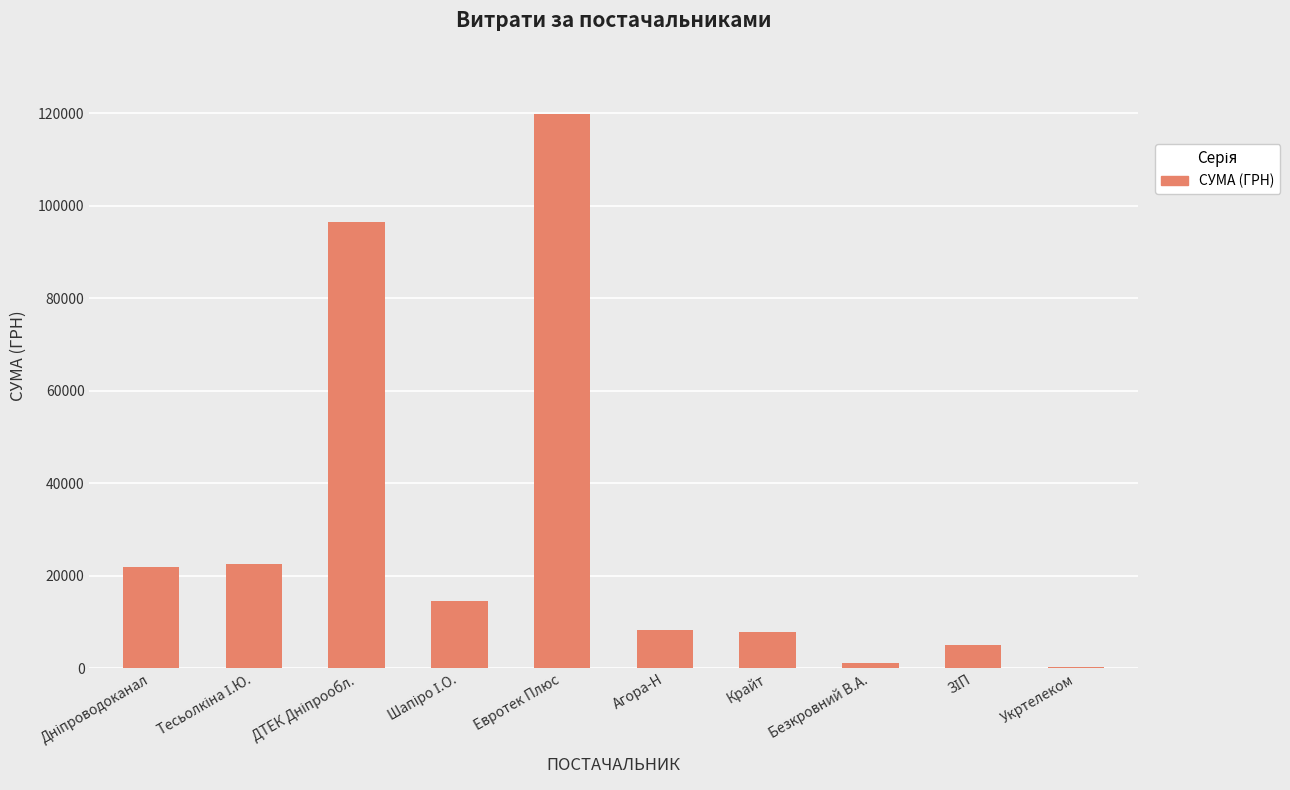

True or false: the data shows 119800.0 at Евротек Плюс.

True